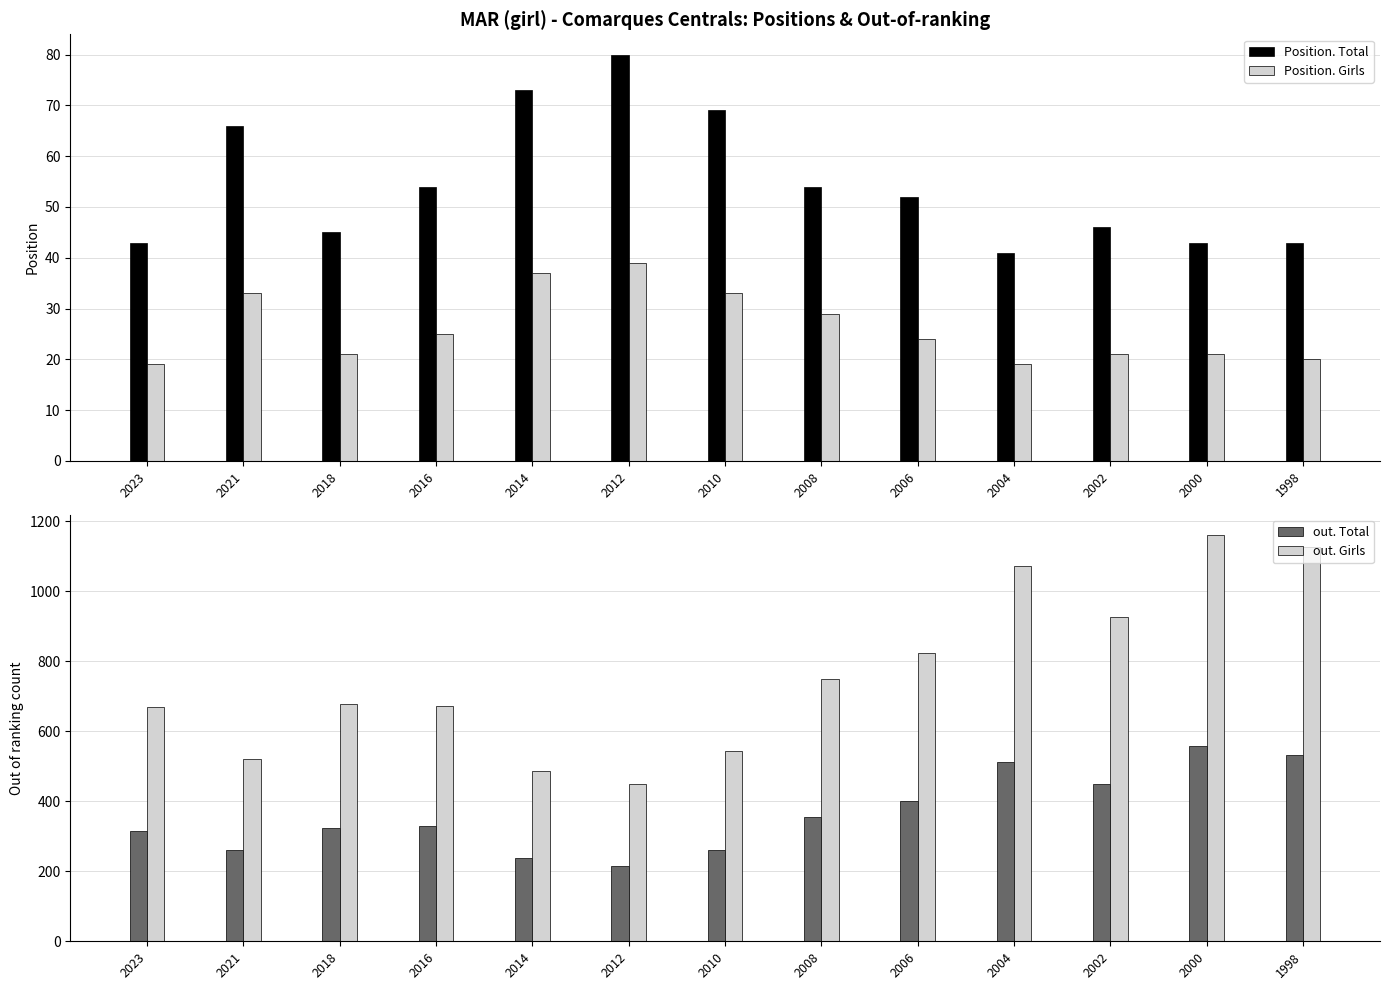

What is the total value across all series at 2014?

834